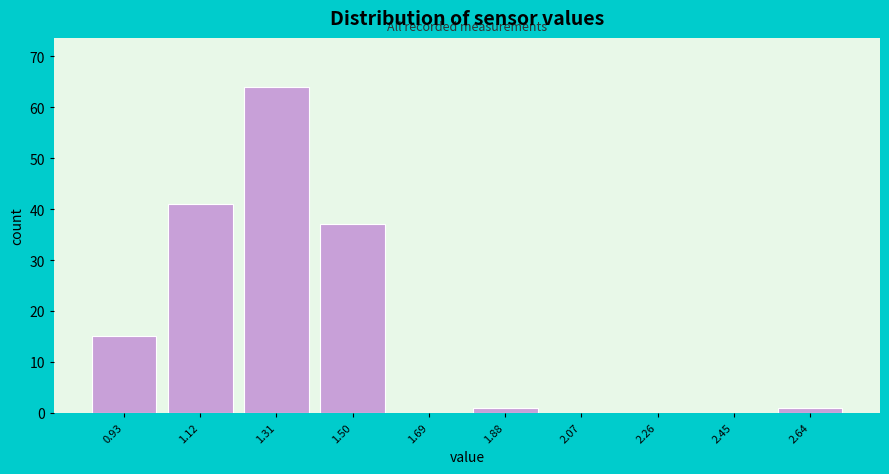

Reading right to left, list all the values displayed in this chart.

2.64=1	2.45=0	2.26=0	2.07=0	1.88=1	1.69=0	1.50=37	1.31=64	1.12=41	0.93=15